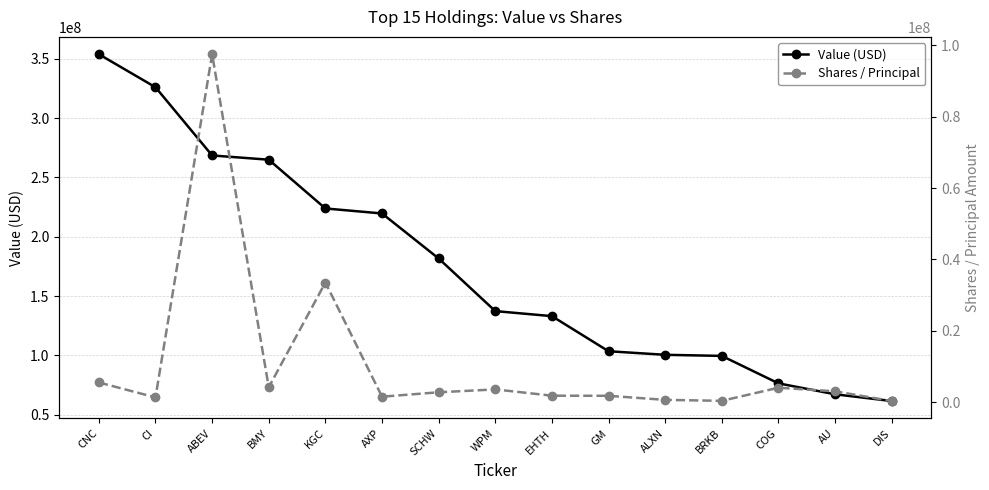

The value of Value (USD) at WPM is 137265000. True or false?

True